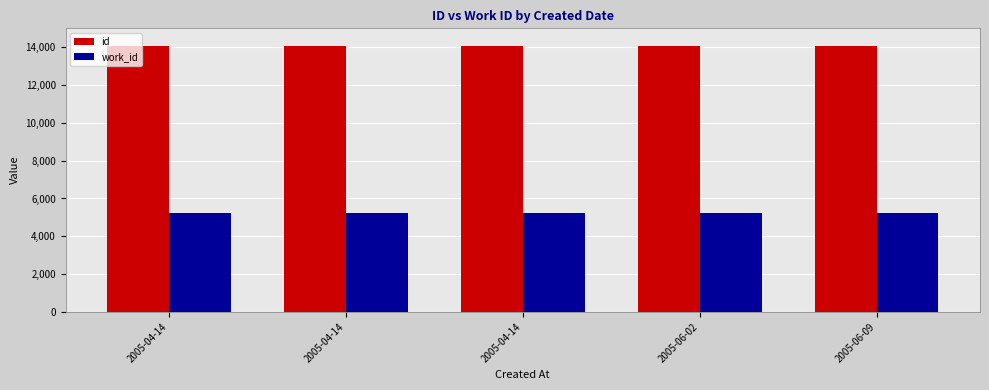

At which label does id reach its peak?

2005-06-09